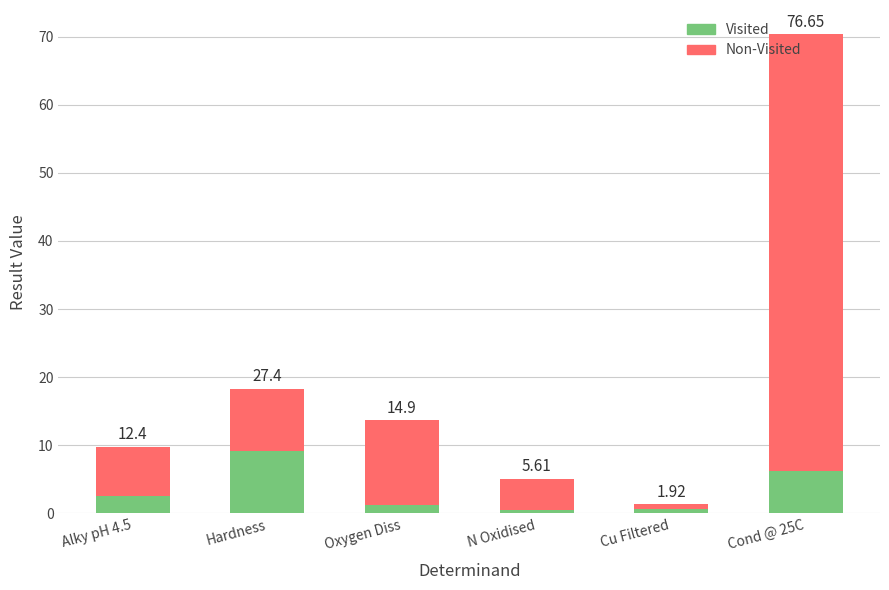

What is the spread (max minus min) of values at Alky pH 4.5?

7.2